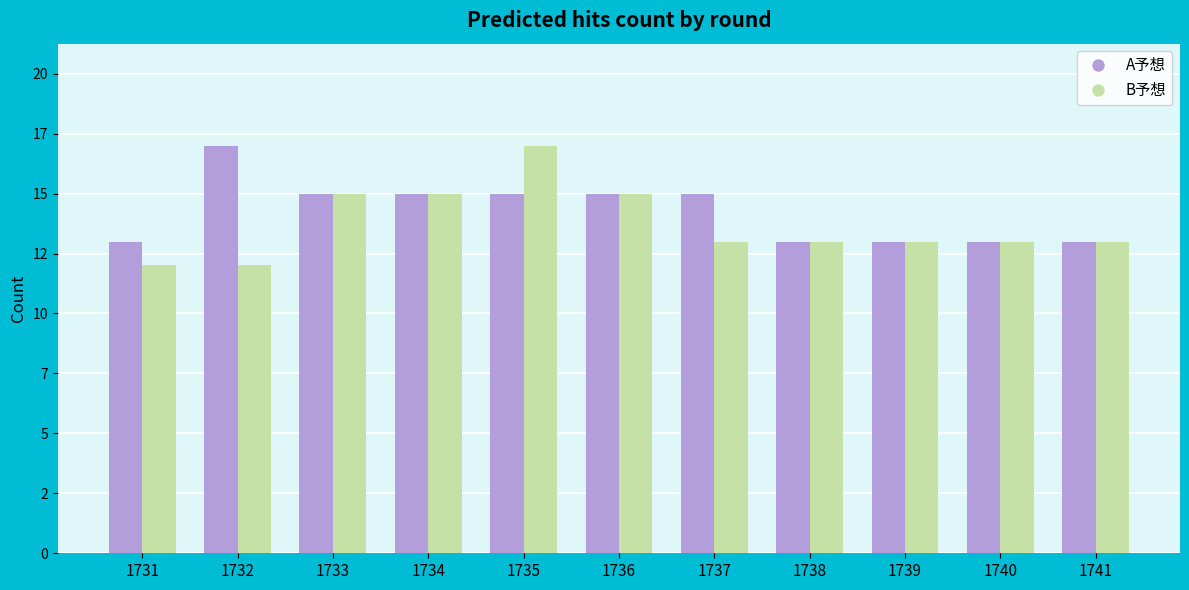

Are the bars horizontal?

No